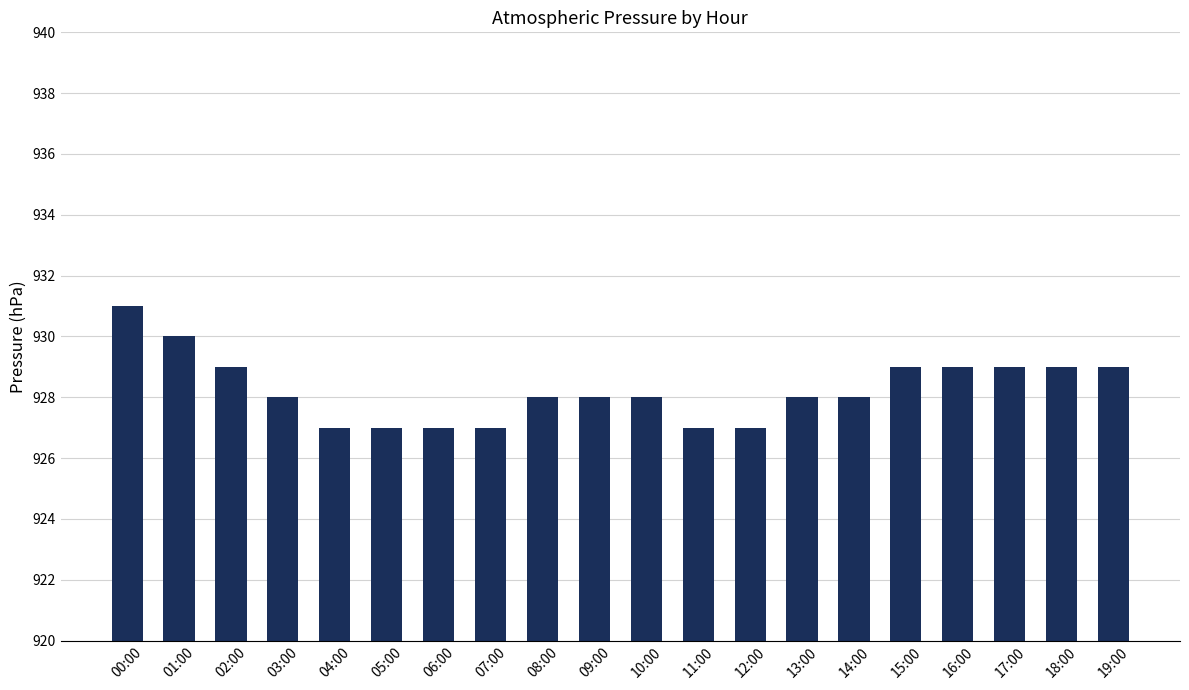

What is the difference between the second highest and second lowest values?

3